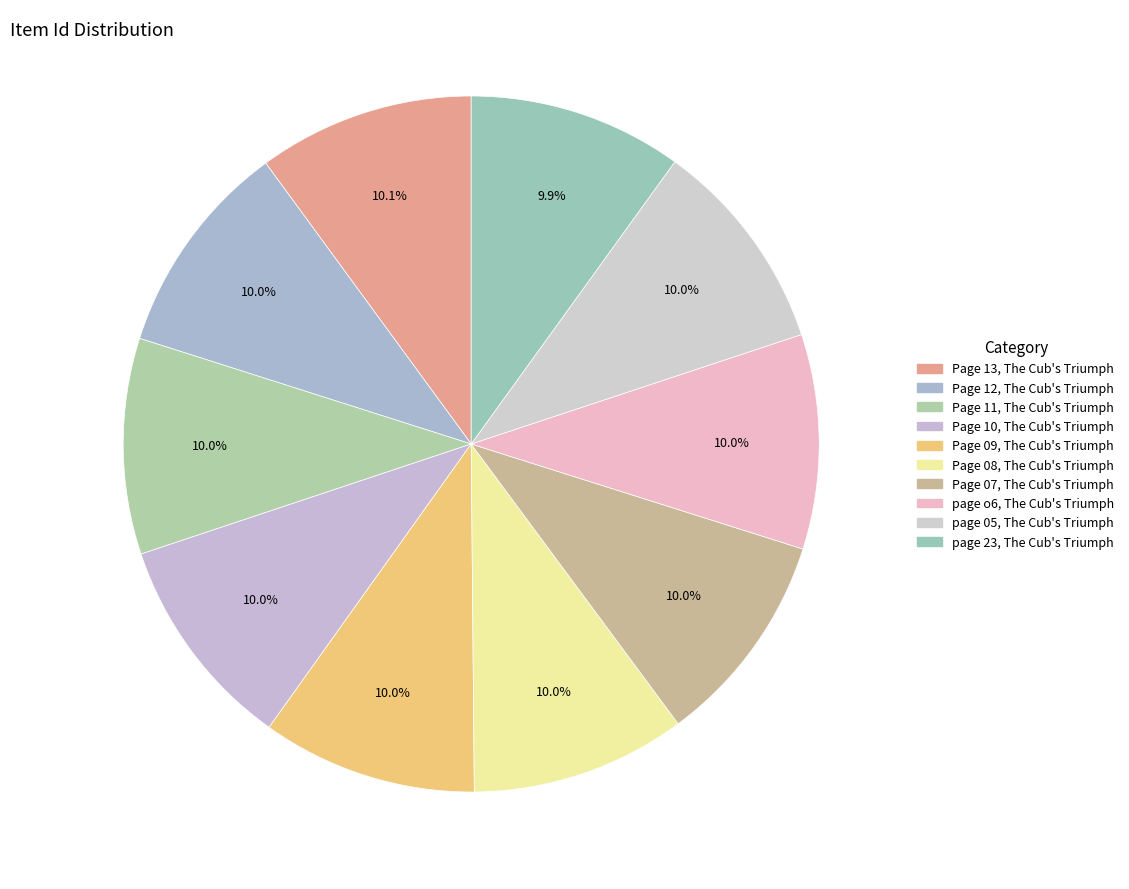

Count the number of slices in the pie.

10